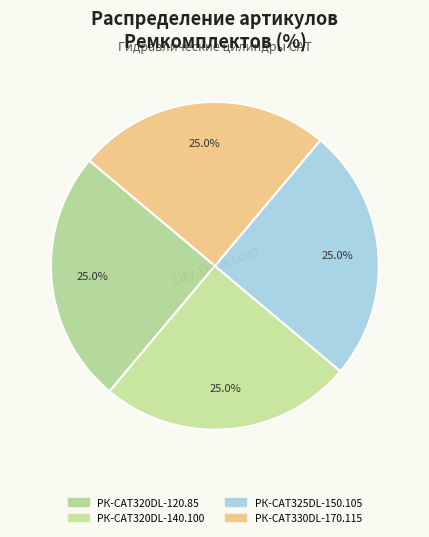

How many segments does this pie chart have?

4